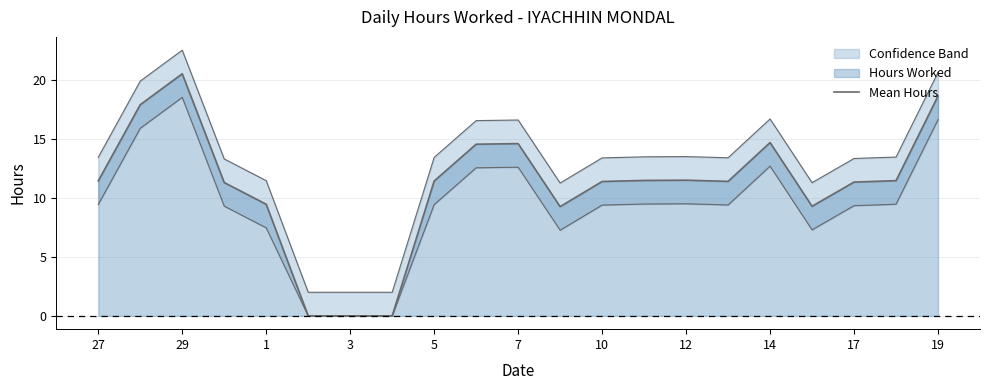

How many points are lower than both their immediate neighbors (excluding endpoints)?

3